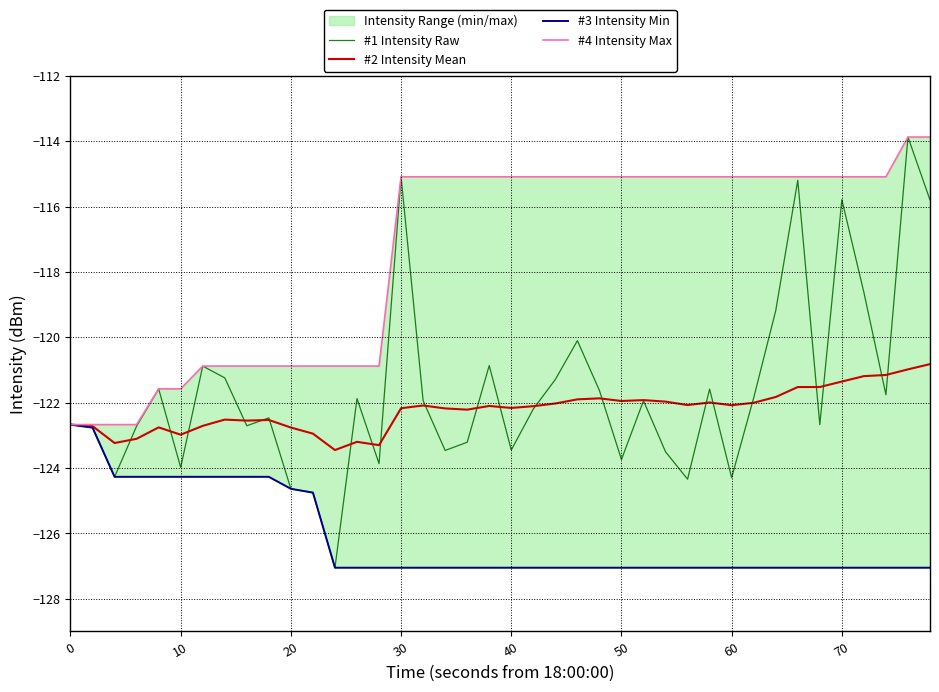

True or false: #3 Intensity Min and #4 Intensity Max cross at least once.

False